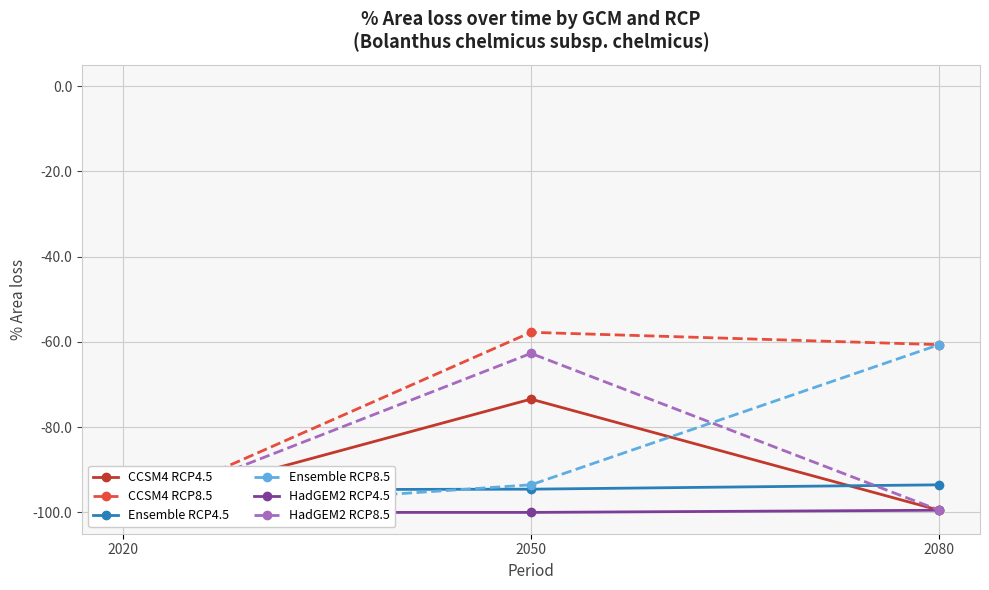

Which category has the highest value in the Ensemble RCP4.5 series?

2080